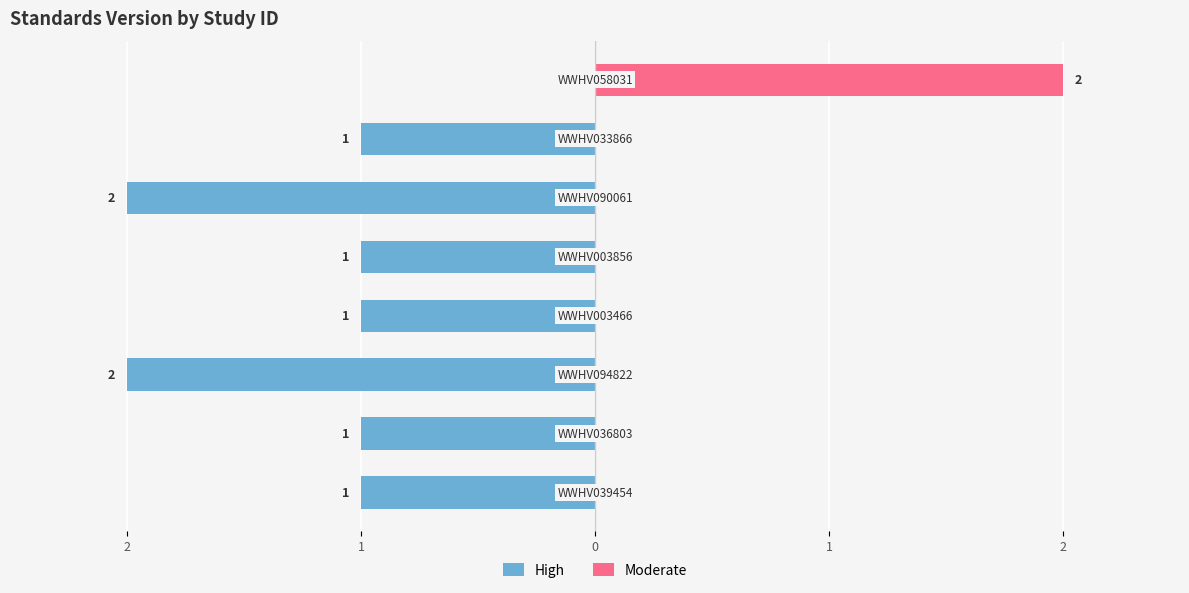

Which series changed the most between 0 and 7?

High